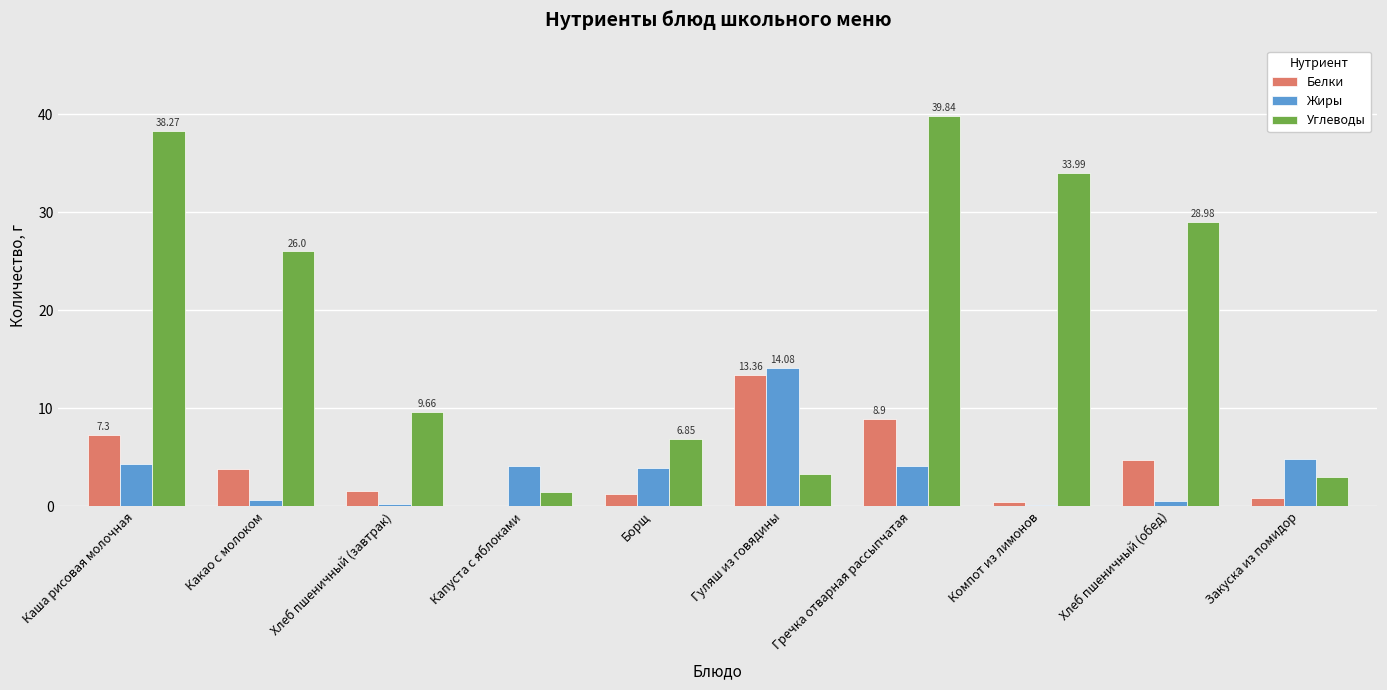

Are the bars grouped side by side (vs. stacked)?

Yes